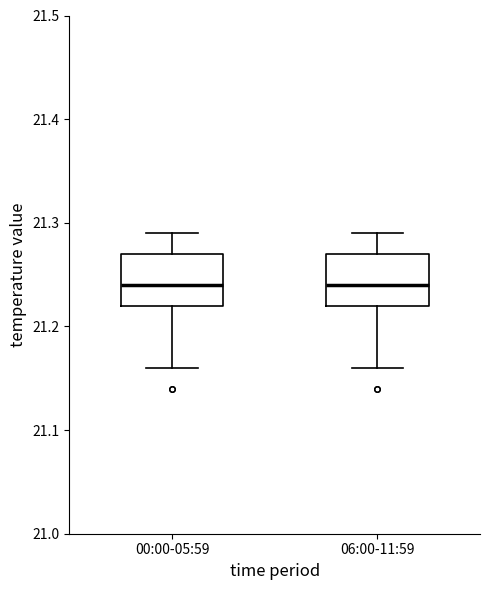

Where does the lower whisker of the box for 06:00-11:59 end on the y-axis? The values are not printed on the chart, so give them approximately, as read against the axis.

21.16